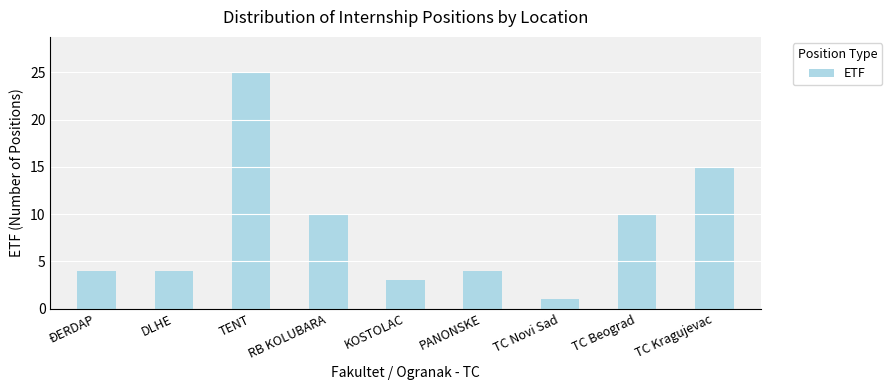

What is the difference between the maximum and minimum values?

24